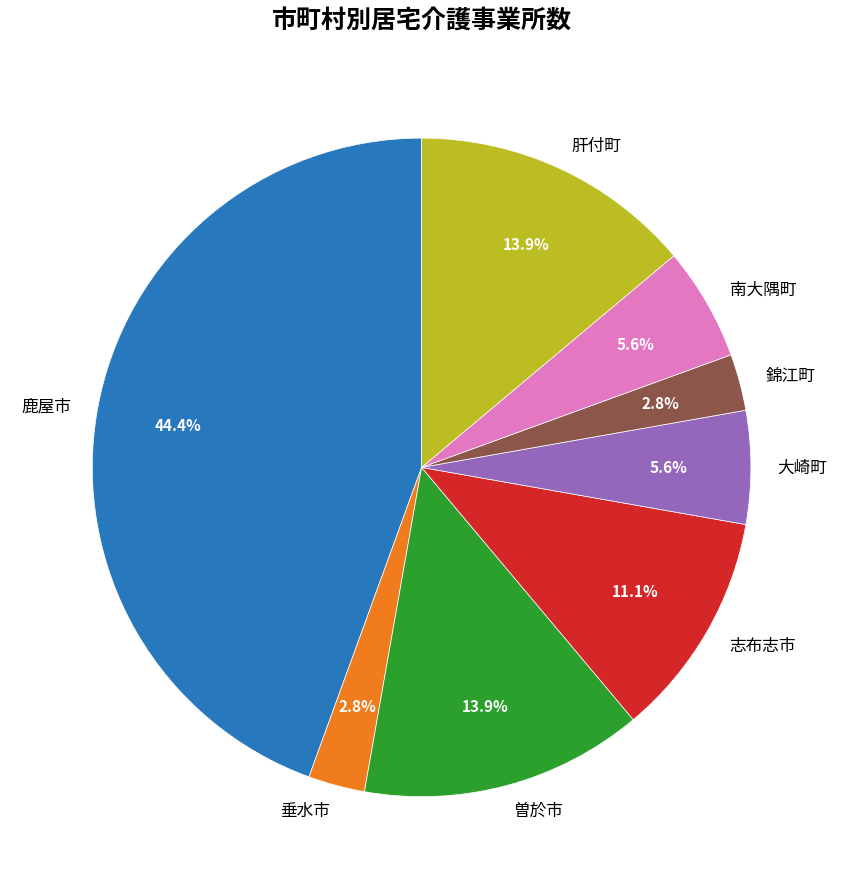

True or false: 垂水市 accounts for 3% of the total.

True